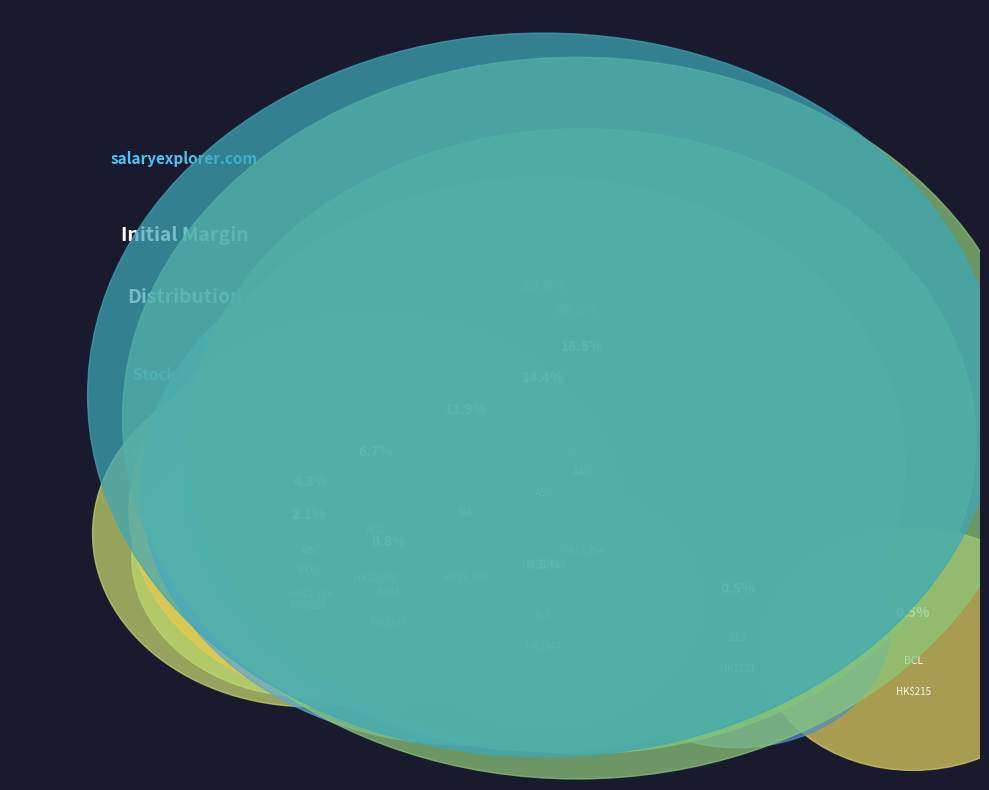

To the nearest percent, what is the combined percentage of BCL and BOC?

3%